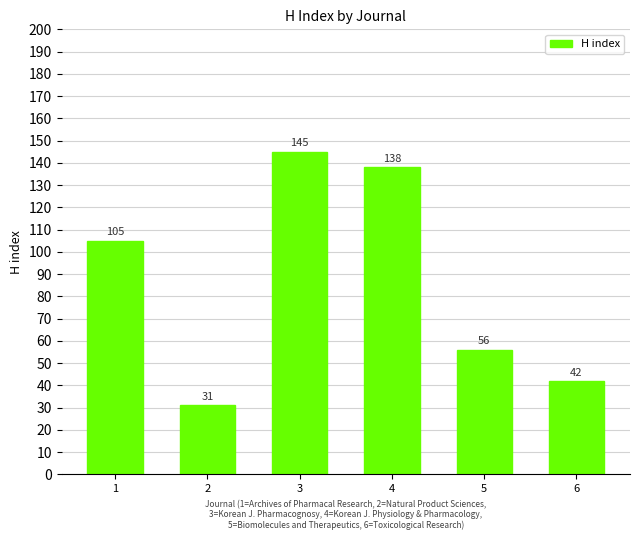

Approximately how many times larger is the value at 5 compared to 6?

1.3